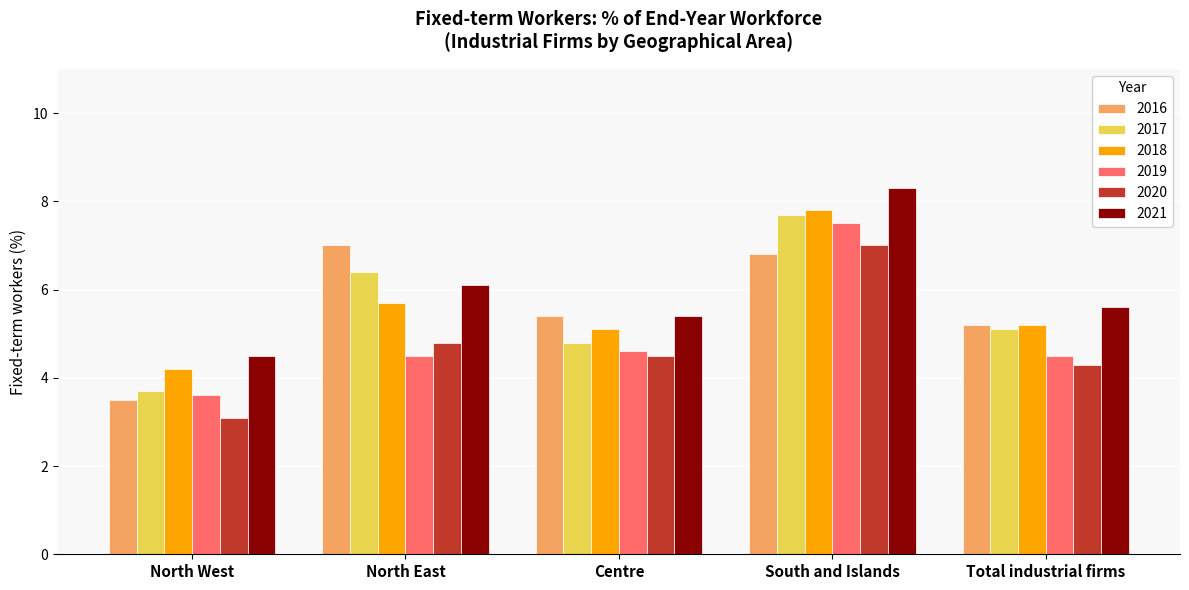

What is the sum of all 2020 values?

23.7